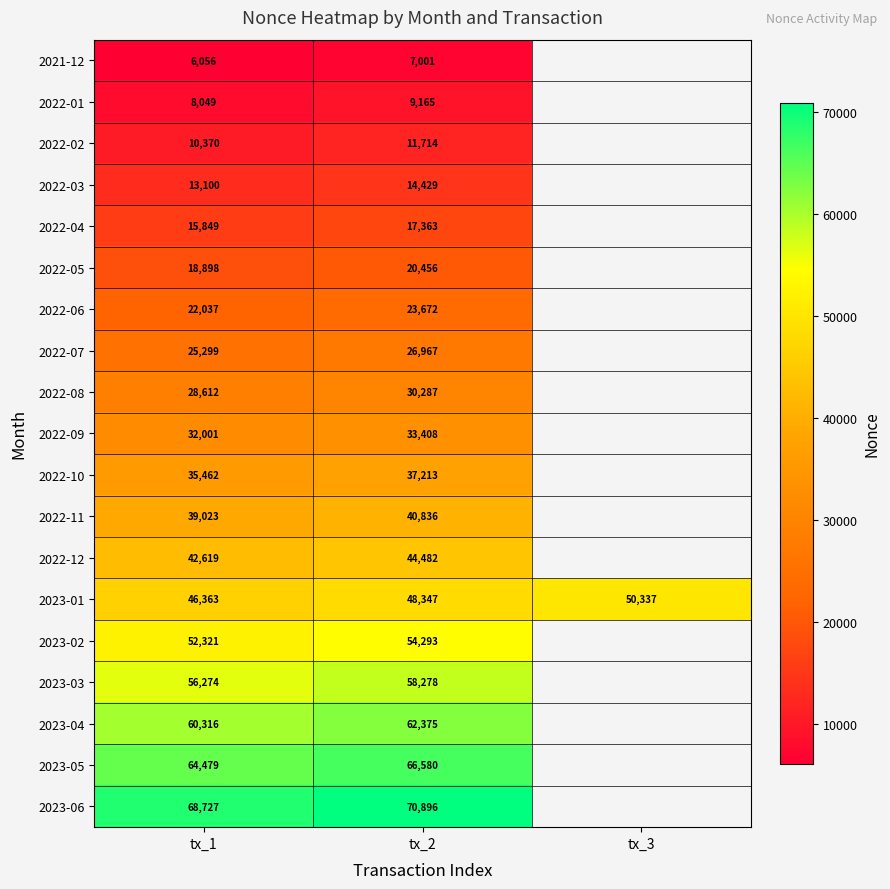

At tx_1, list the series in order from smallest to largest.

2021-12, 2022-01, 2022-02, 2022-03, 2022-04, 2022-05, 2022-06, 2022-07, 2022-08, 2022-09, 2022-10, 2022-11, 2022-12, 2023-01, 2023-02, 2023-03, 2023-04, 2023-05, 2023-06